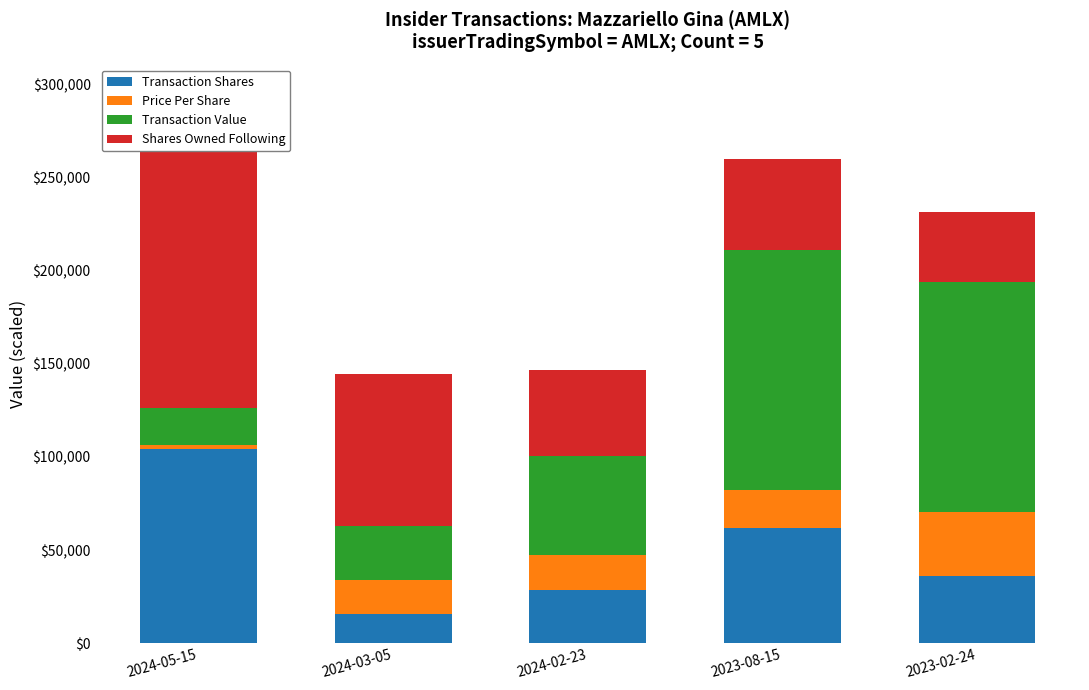

At which label is Price Per Share closest to 18183?

2024-03-05